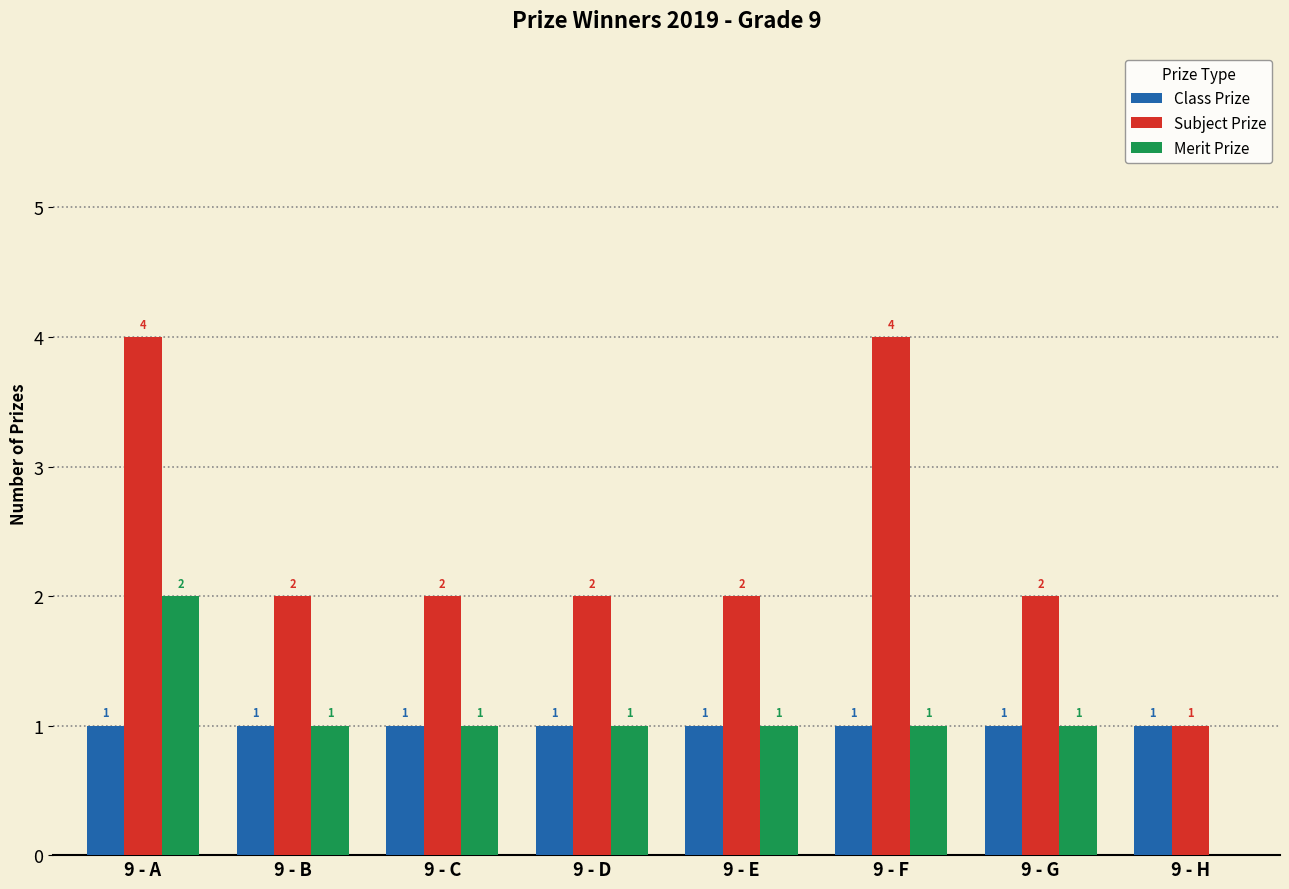

What is the total value across all series at 9 - D?

4